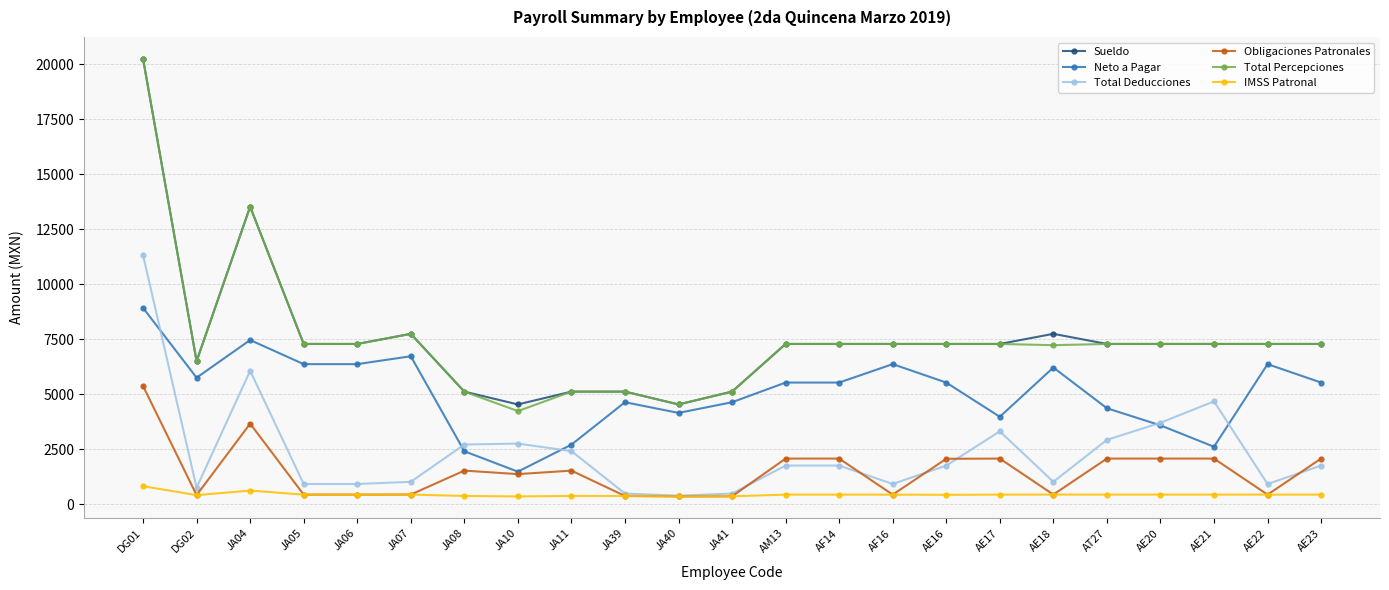

What is the spread (max minus min) of values at DG02?

6087.5